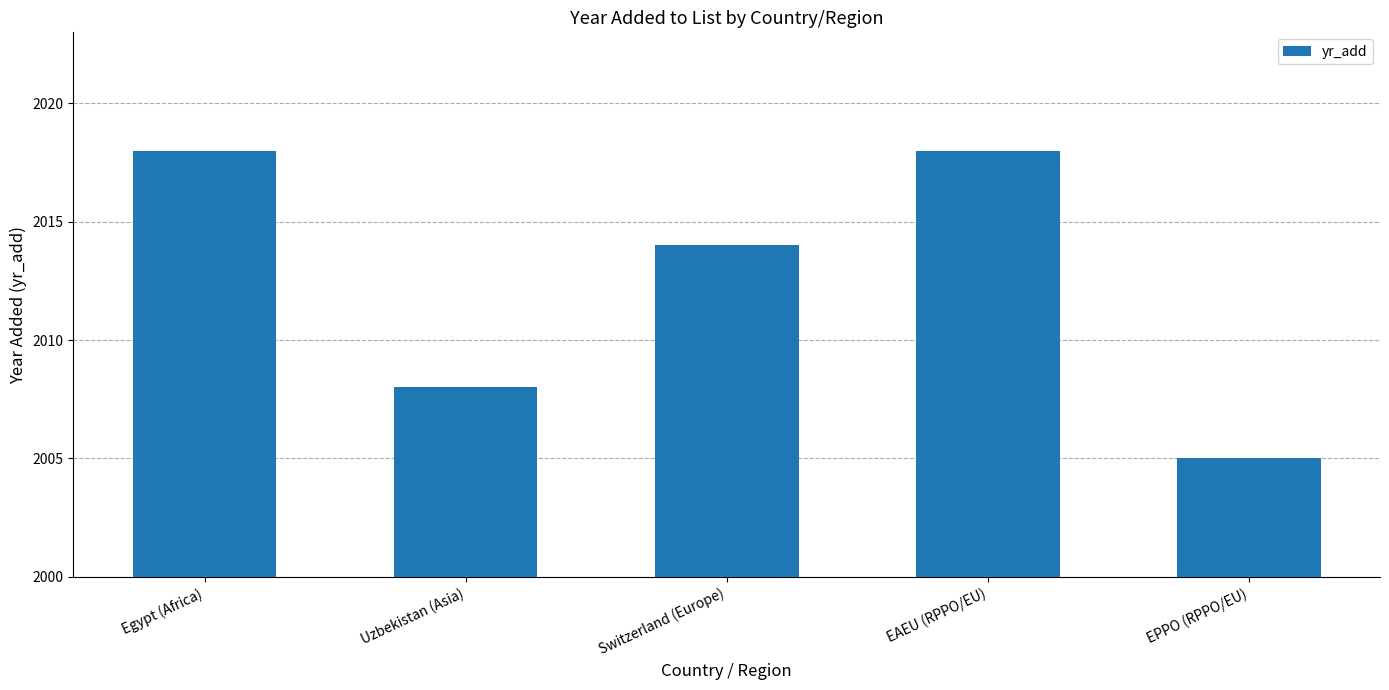

What is the maximum value shown in the chart?

2018